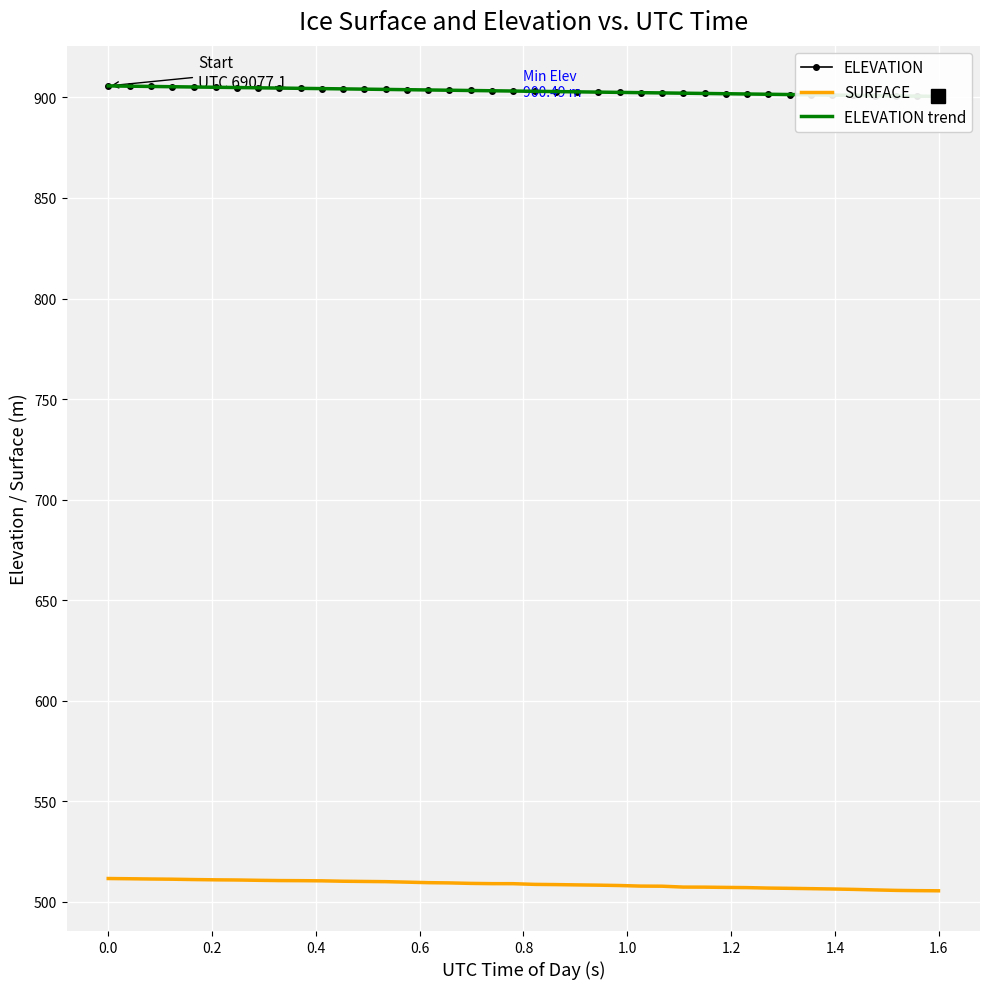

What is the lowest value of the SURFACE series?

505.5